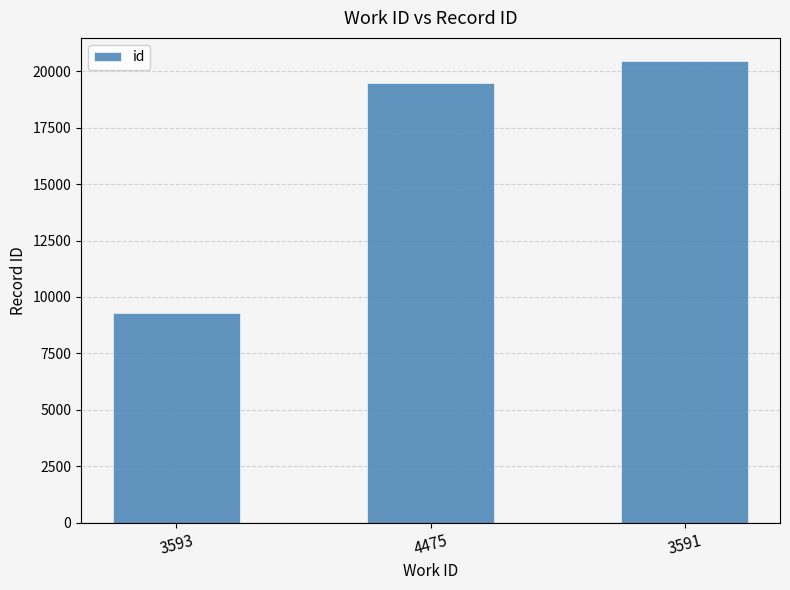

True or false: the data shows 31098 at 3591.

False